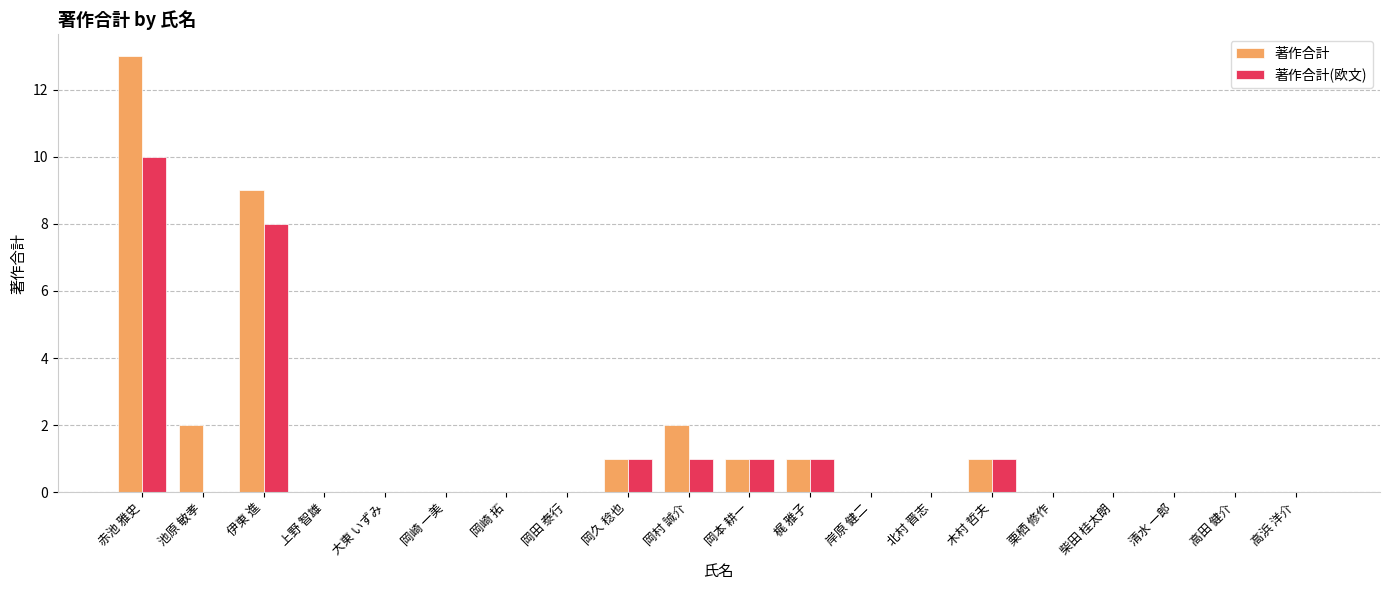

What is the maximum value for 著作合計?

13